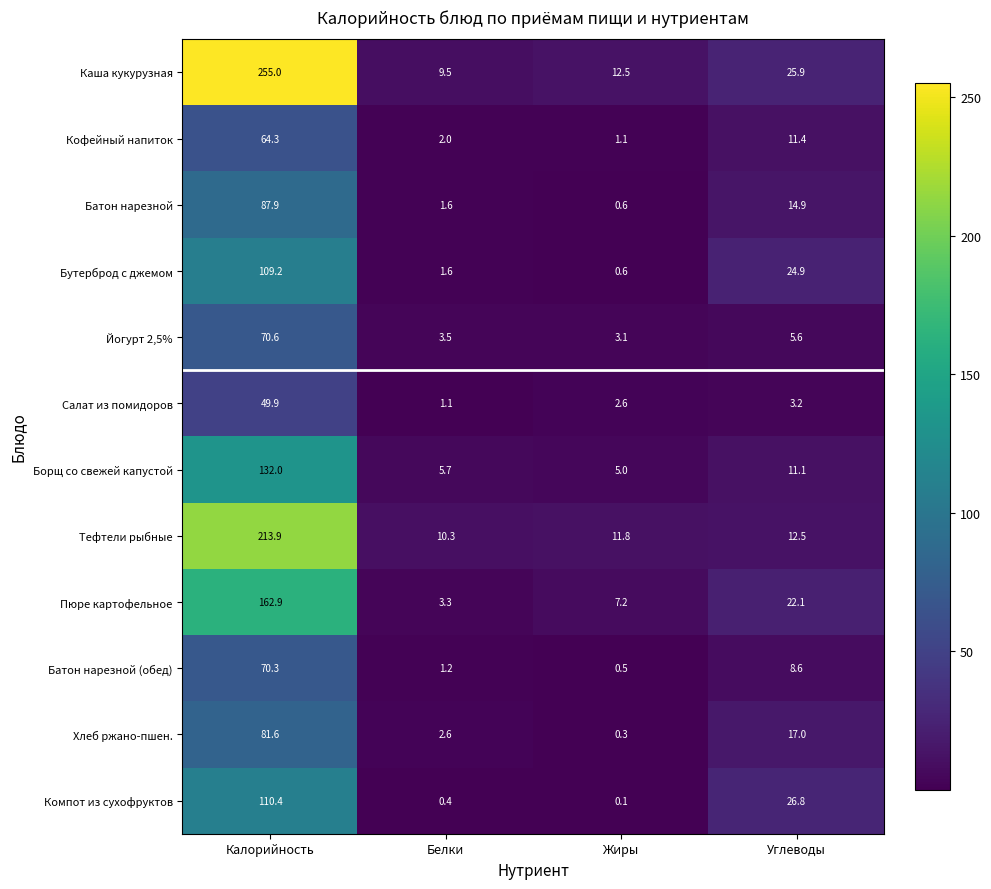

True or false: Каша кукурузная has a value of 9.5 at Белки.

True